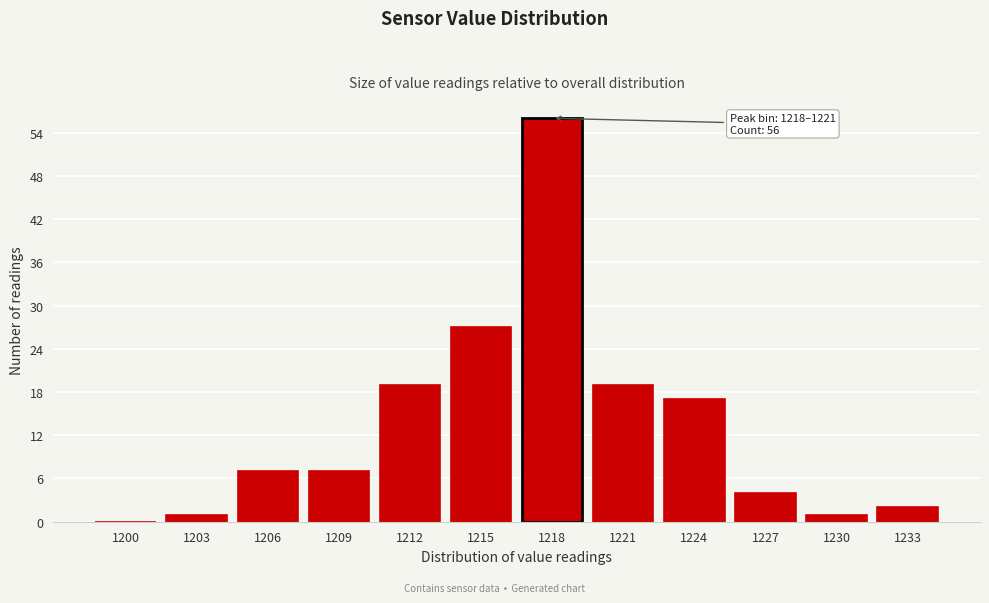

Reading left to right, what are all the values shown in this chart?

1200=0	1203=1	1206=7	1209=7	1212=19	1215=27	1218=56	1221=19	1224=17	1227=4	1230=1	1233=2